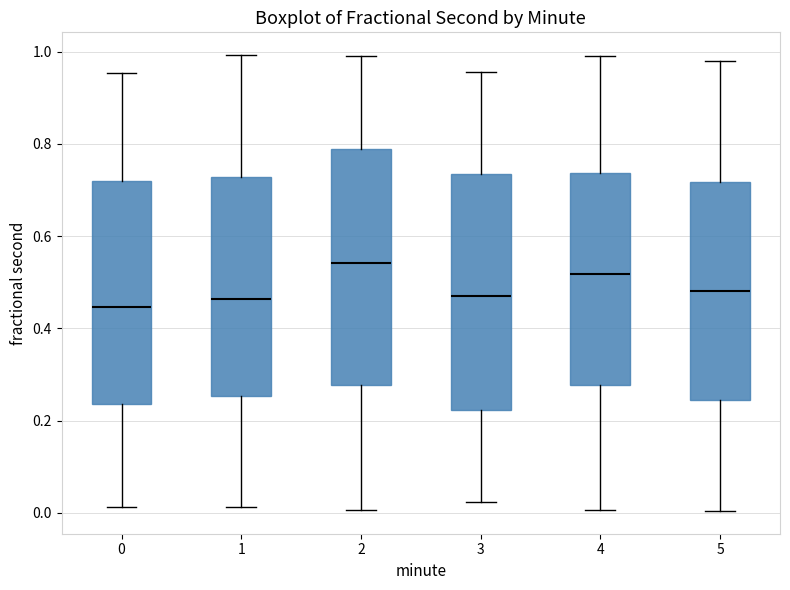

Reading left to right, read every box against the y-axis: the position of its median line, the range the box covers, and the ends of its whiskers. The values are not printed on the chart, so give them approximately, as read against the axis.

0: median 0.44, box 0.24 to 0.72, whiskers 0.02 to 0.96
1: median 0.46, box 0.26 to 0.72, whiskers 0.02 to 1.00
2: median 0.54, box 0.28 to 0.78, whiskers 0.00 to 1.00
3: median 0.48, box 0.22 to 0.74, whiskers 0.02 to 0.96
4: median 0.52, box 0.28 to 0.74, whiskers 0.00 to 1.00
5: median 0.48, box 0.24 to 0.72, whiskers 0.00 to 0.98